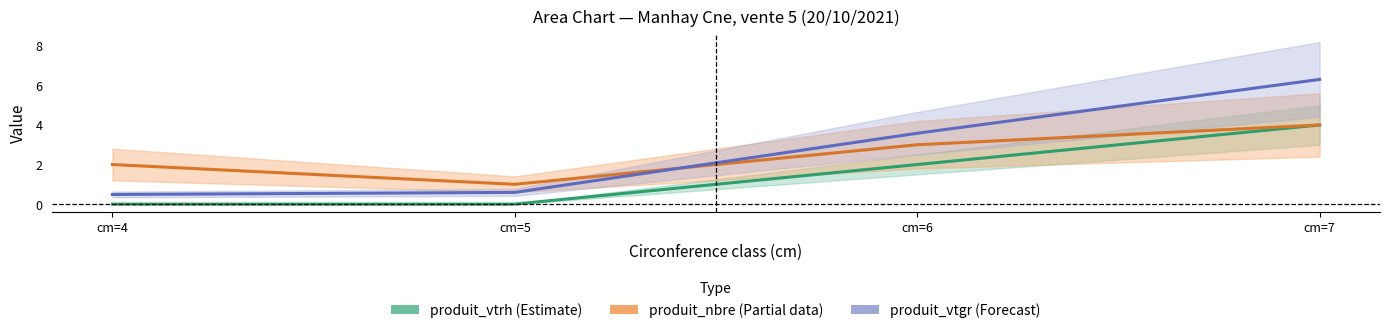

Reading right to left, what are all the values shown in this chart?

produit_vtrh: 4.0	2.0	0.0	0.0
produit_nbre: 4.0	3.0	1.0	2.0
produit_vtgr: 6.3	3.6	0.6	0.5